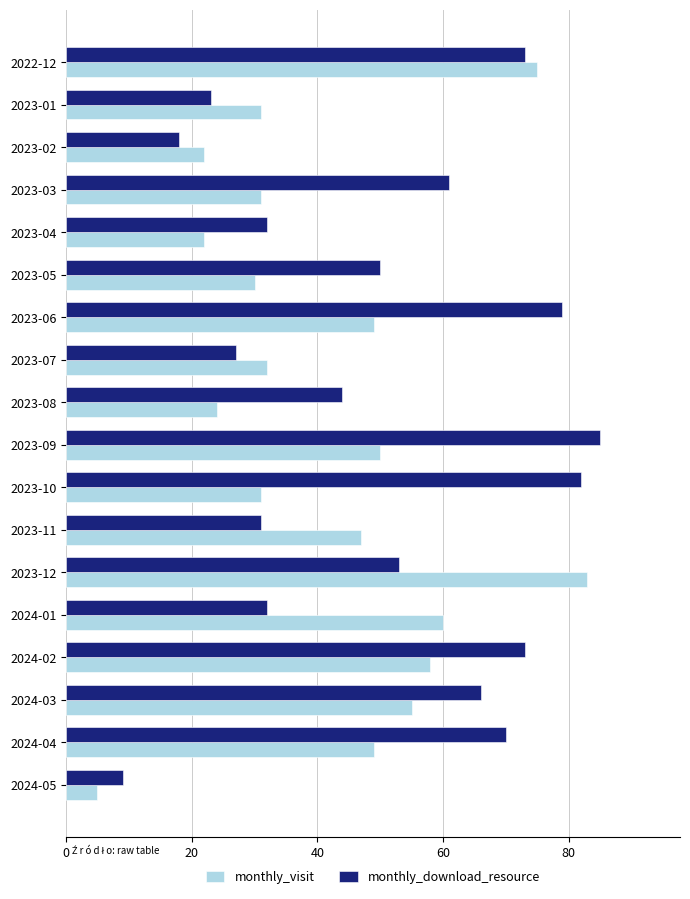

Count the number of data series in this chart.

2